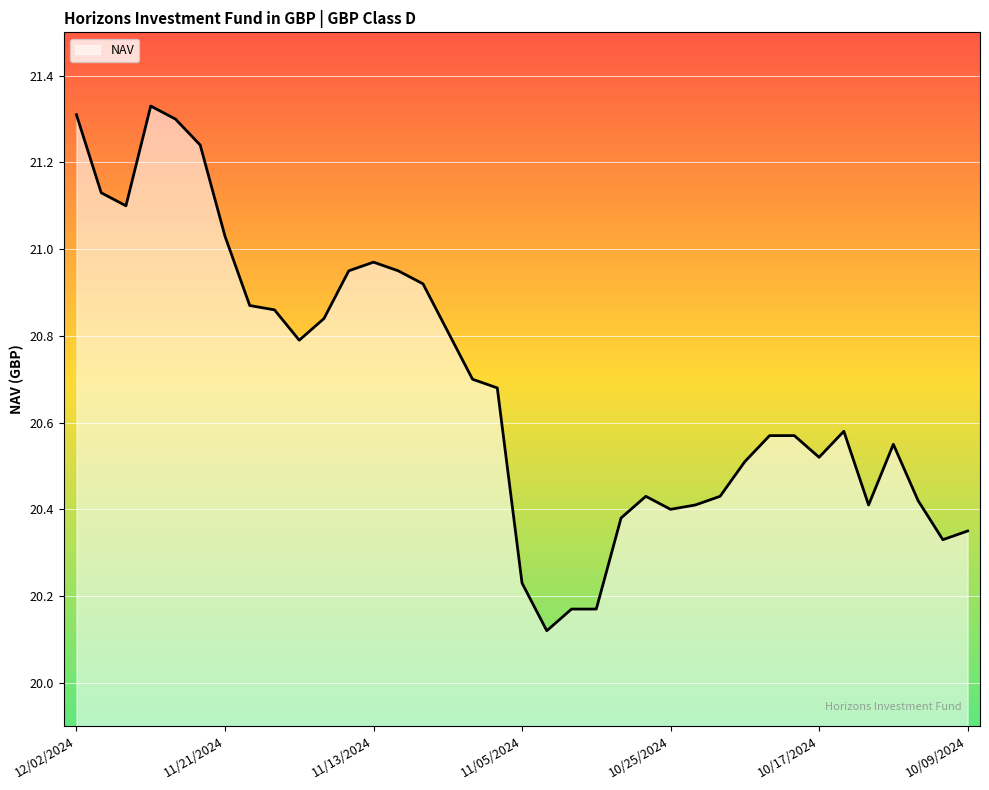

Which label corresponds to the largest value in the chart?

11/26/2024